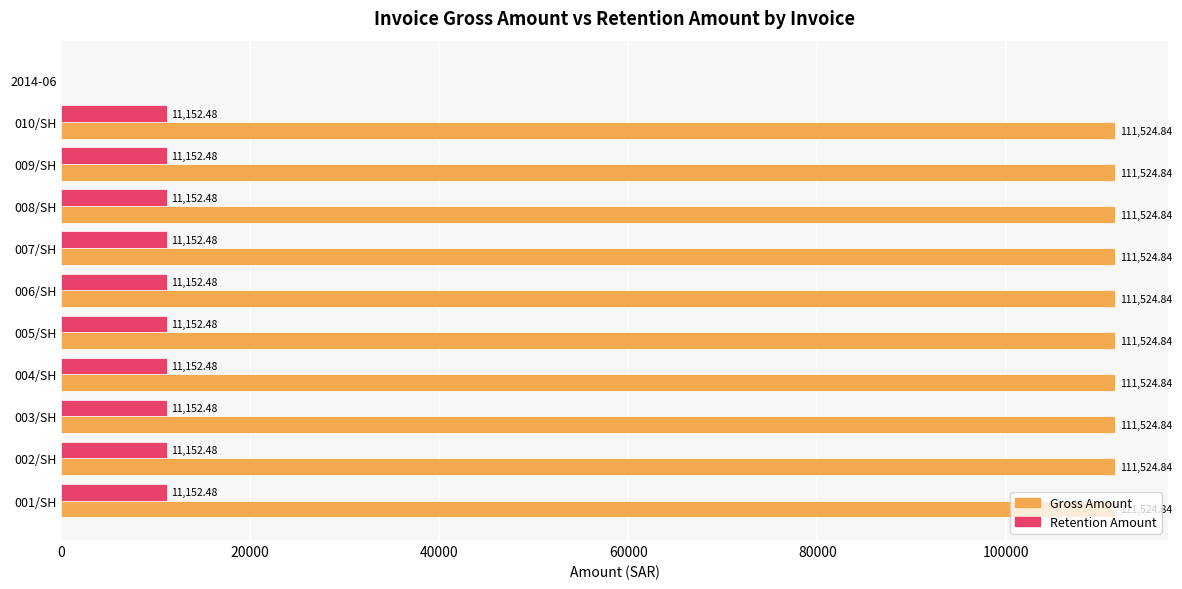

What is the sum of the Retention Amount values at 004/SH and 001/SH?

22305.0